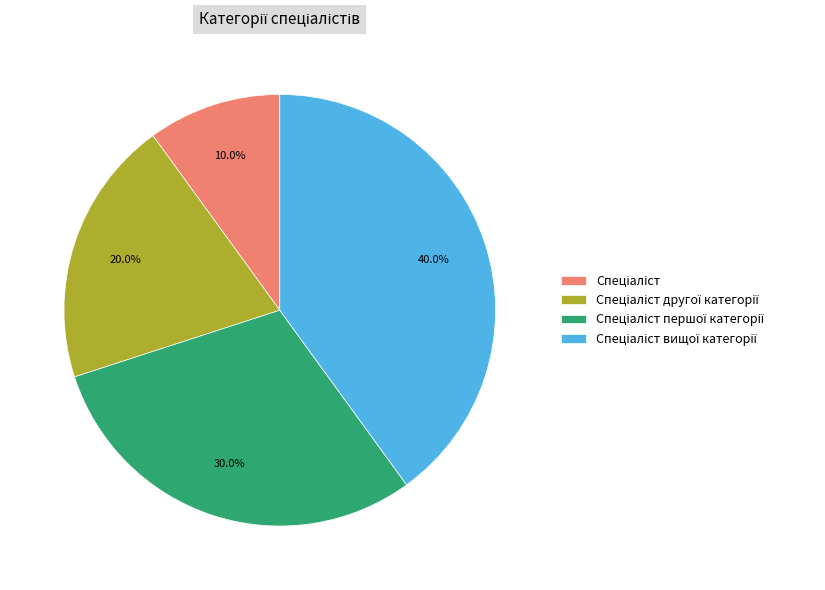

Does any single category account for the majority?

No